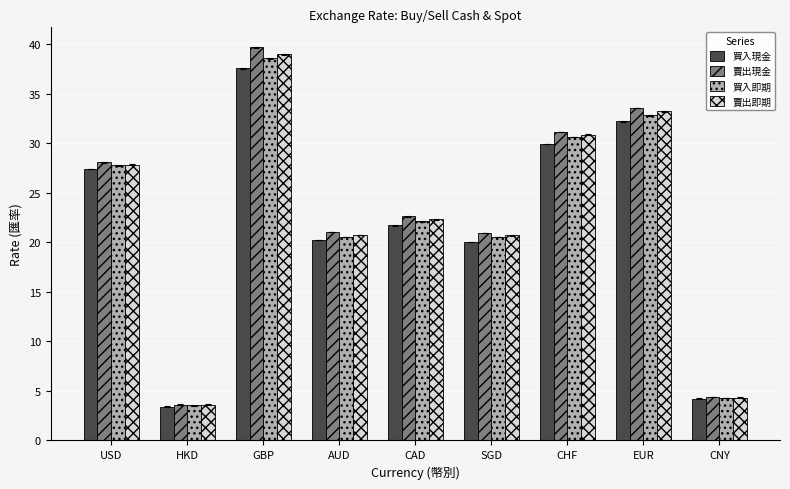

At which category is the sum across all series the highest?

GBP